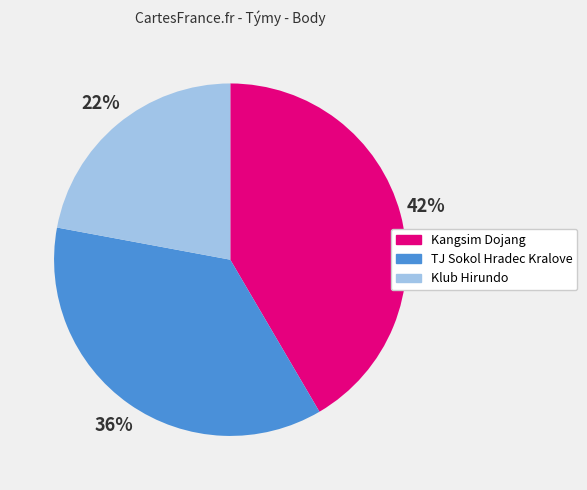

Between TJ Sokol Hradec Kralove and Klub Hirundo, which is larger?

TJ Sokol Hradec Kralove